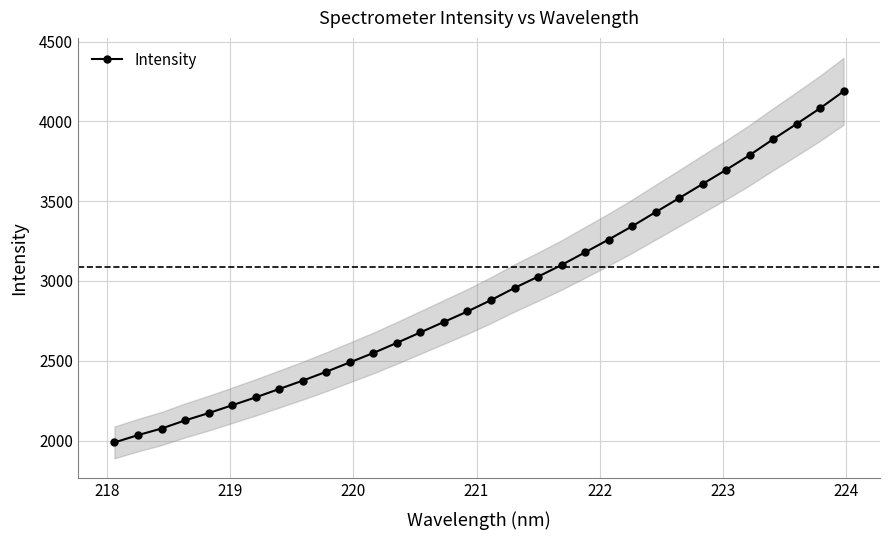

What is the value of the 15th point from the left?

2743.5